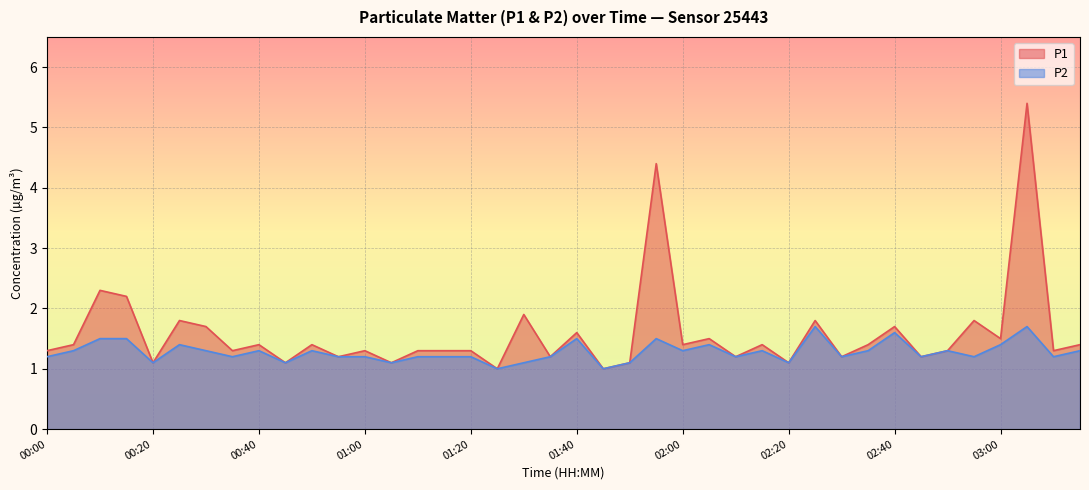

Reading left to right, list all the values displayed in this chart.

P1: 1.3	1.4	2.3	2.2	1.1	1.8	1.7	1.3	1.4	1.1	1.4	1.2	1.3	1.1	1.3	1.3	1.3	1.0	1.9	1.2	1.6	1.0	1.1	4.4	1.4	1.5	1.2	1.4	1.1	1.8	1.2	1.4	1.7	1.2	1.3	1.8	1.5	5.4	1.3	1.4
P2: 1.2	1.3	1.5	1.5	1.1	1.4	1.3	1.2	1.3	1.1	1.3	1.2	1.2	1.1	1.2	1.2	1.2	1.0	1.1	1.2	1.5	1.0	1.1	1.5	1.3	1.4	1.2	1.3	1.1	1.7	1.2	1.3	1.6	1.2	1.3	1.2	1.4	1.7	1.2	1.3